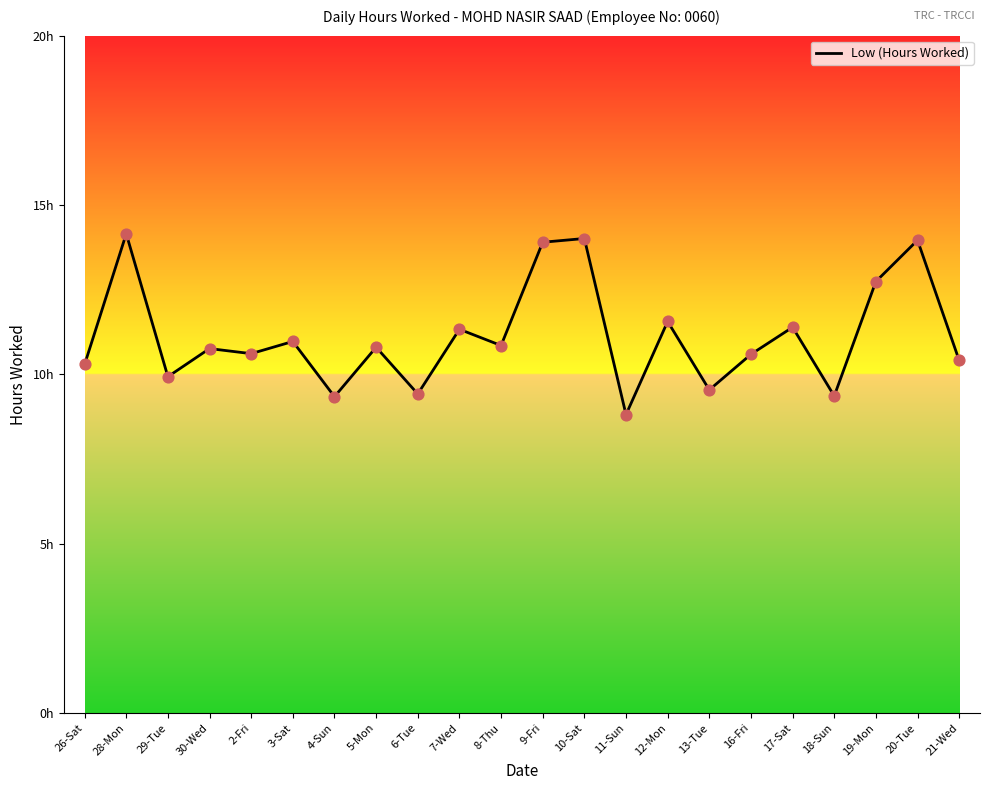

Approximately how many times larger is the value at 28-Mon compared to 9-Fri?

1.0